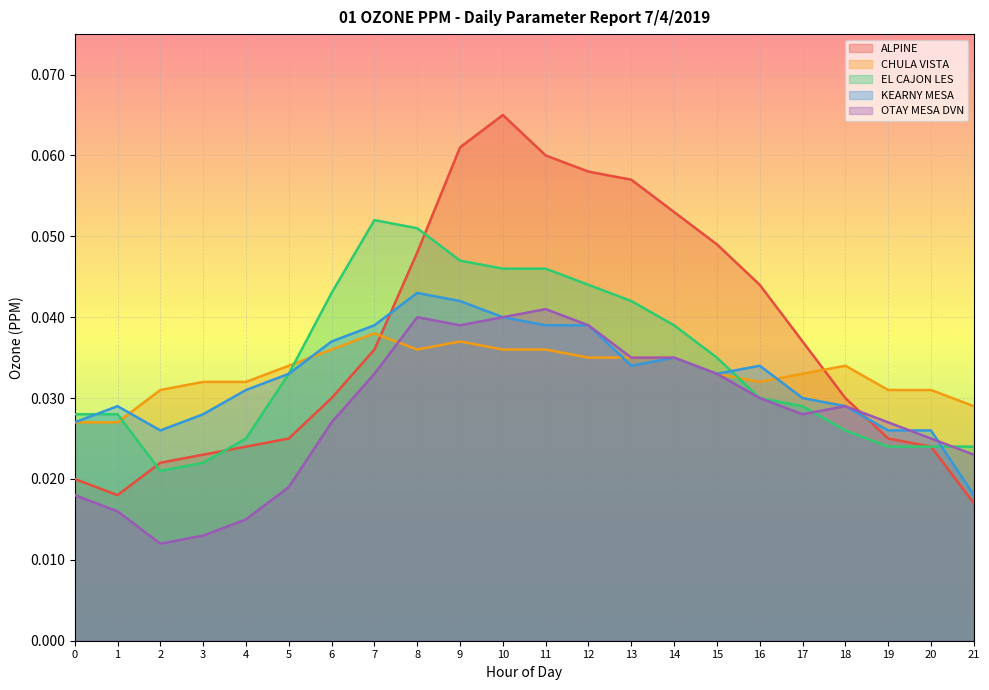

How many lines are shown in the chart?

5